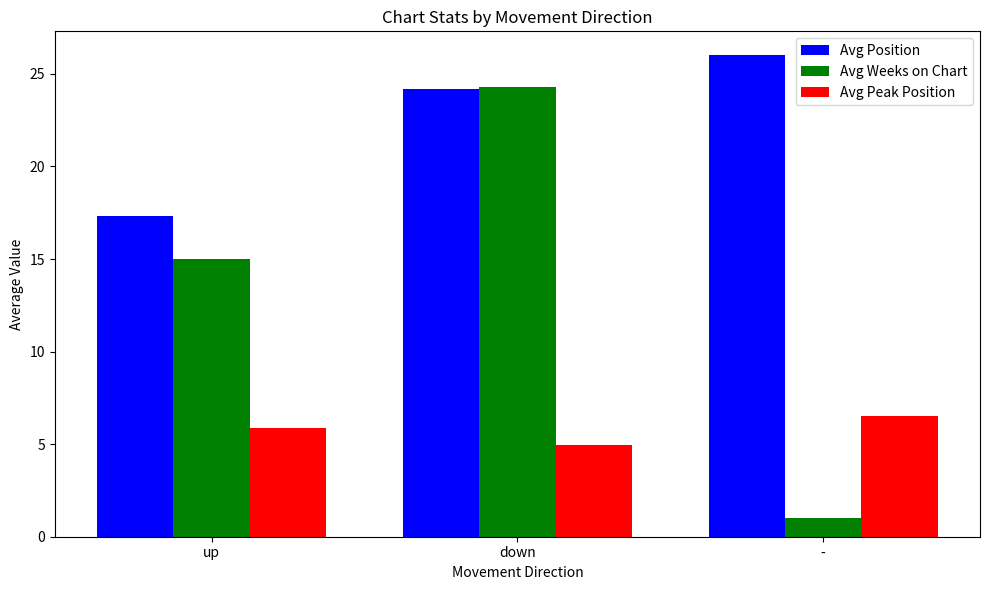

List the series in order of their peak value, highest first.

Avg Position, Avg Weeks on Chart, Avg Peak Position